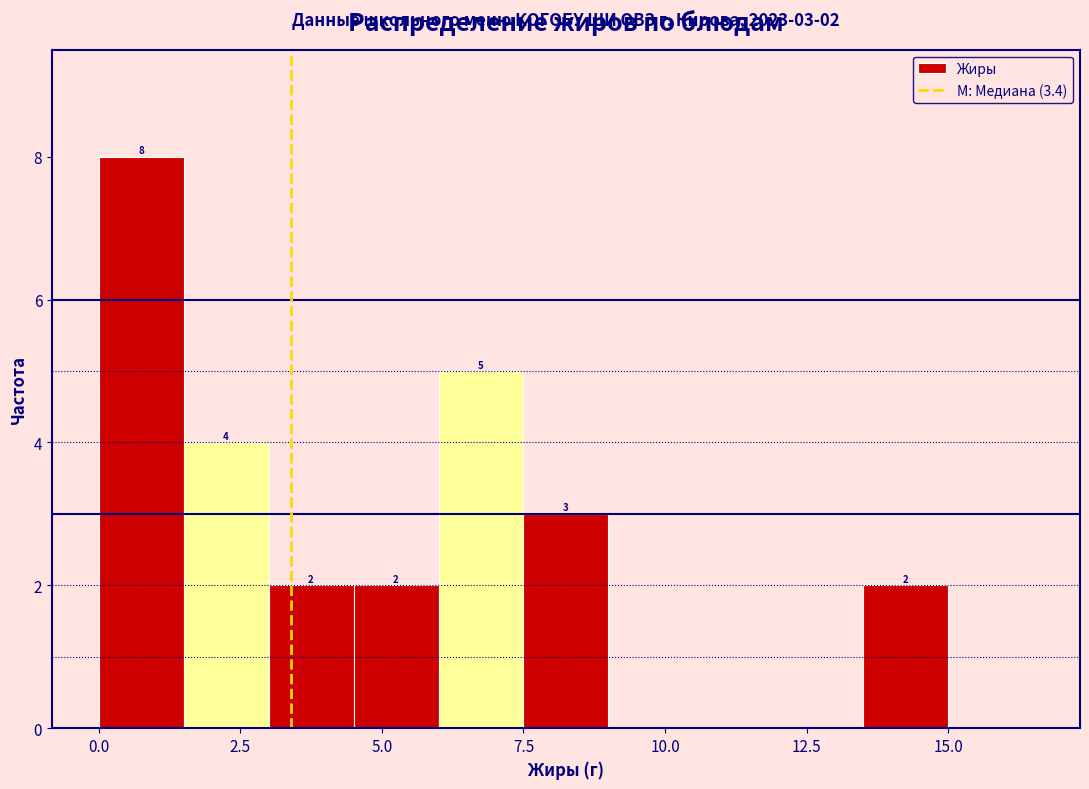

Around what value on the x-axis is the tallest bar? Give the approximate position of its centre, as read against the axis.

1.0